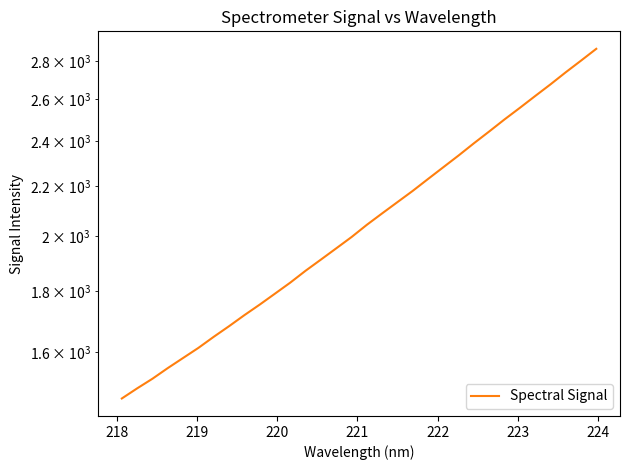

Is this an area chart (filled region under the line)?

No